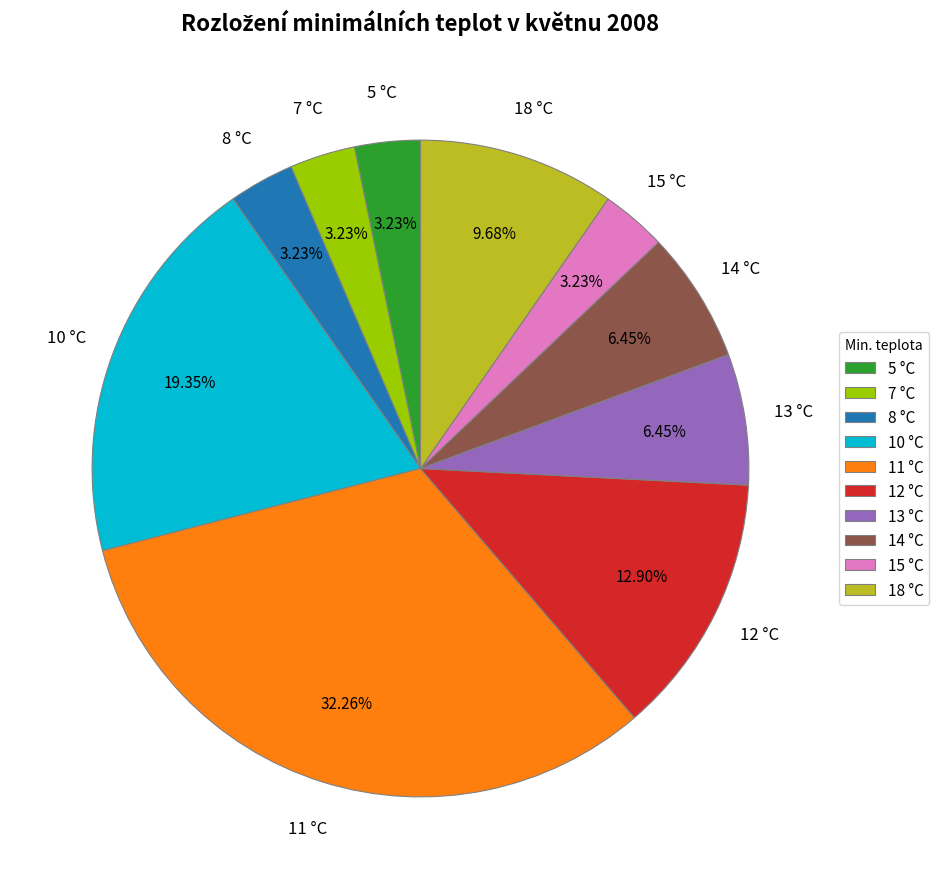

Does 14 account for over 50% of the chart?

No